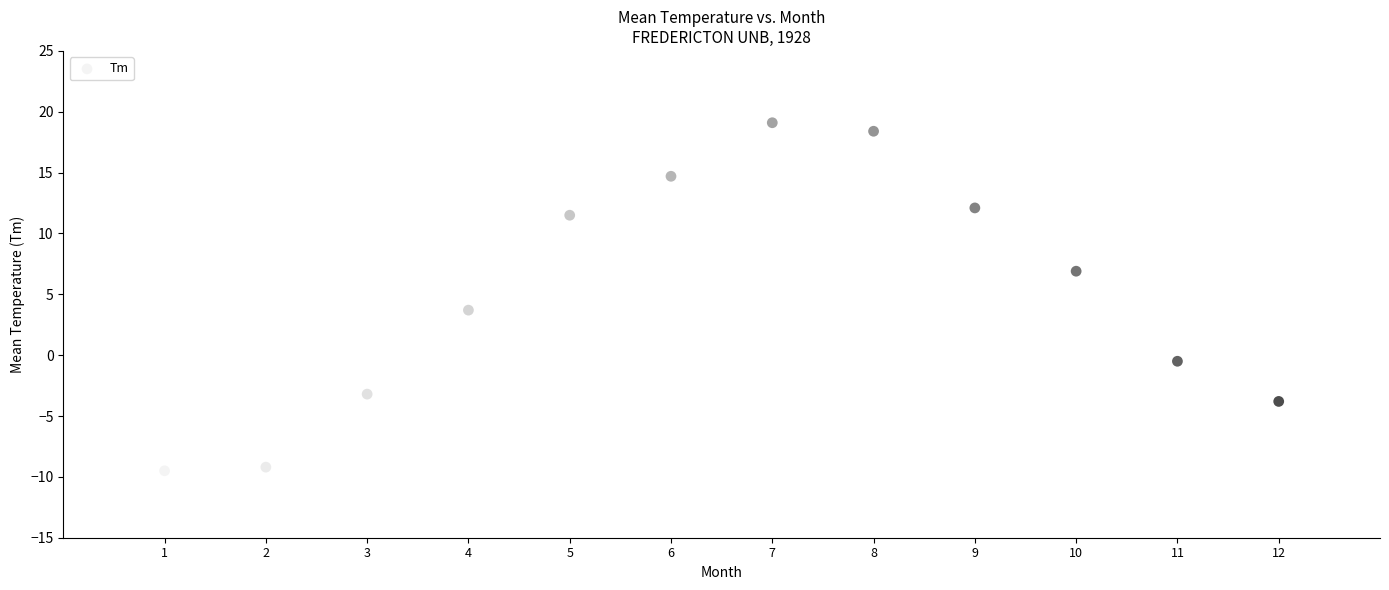

What is the range of Y values (max minus min)?

28.6